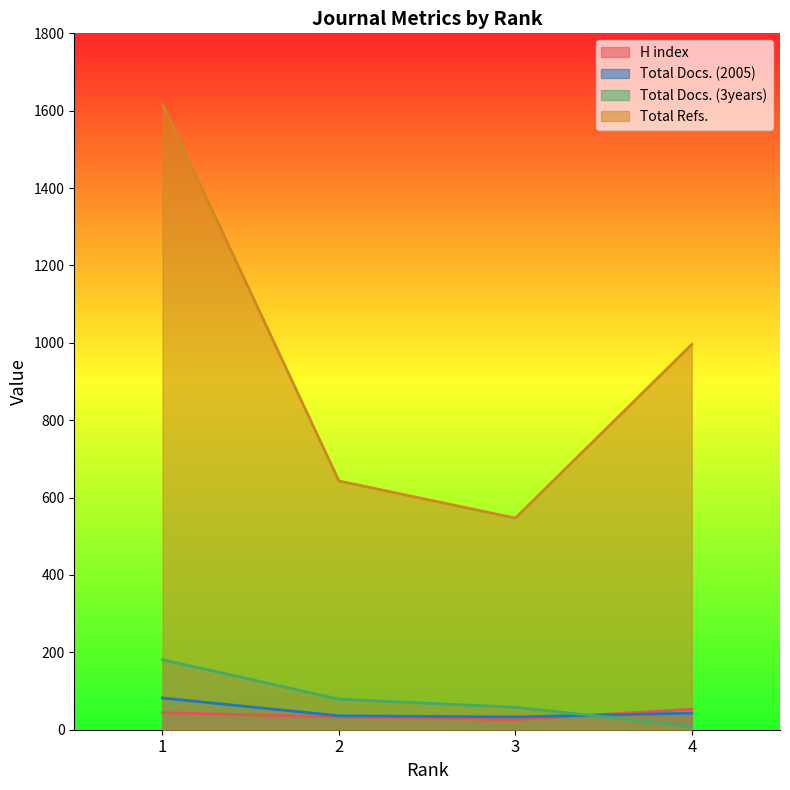

Reading right to left, what are all the values shown in this chart?

H index: 4=53	3=26	2=33	1=44
Total Docs. (2005): 4=43	3=33	2=36	1=82
Total Docs. (3years): 4=9	3=58	2=79	1=181
Total Refs.: 4=996	3=547	2=643	1=1617